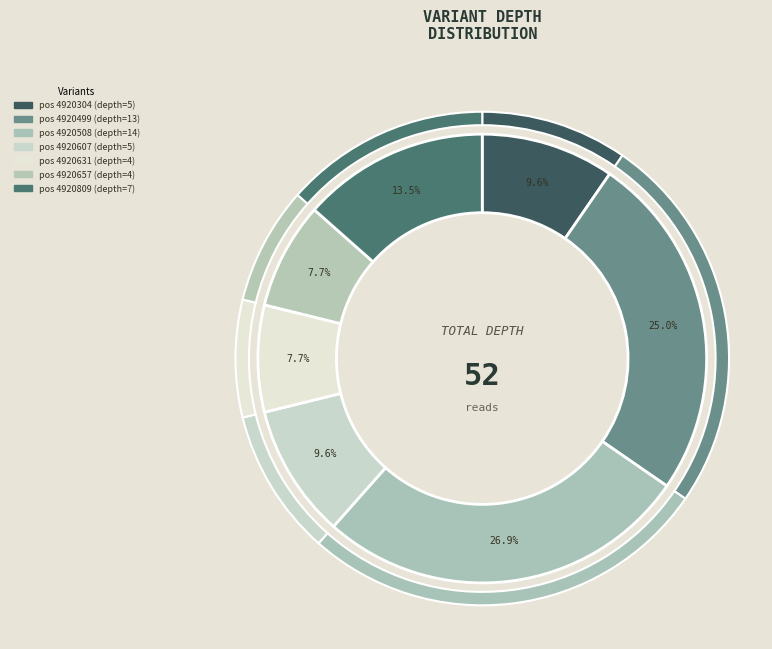

Does any single category account for the majority?

No